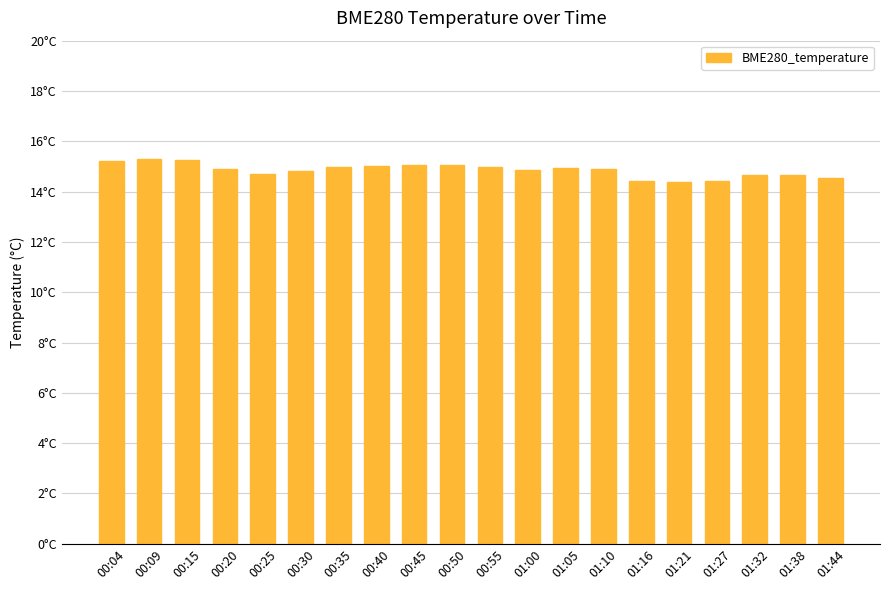

What is the greatest value displayed?

15.3